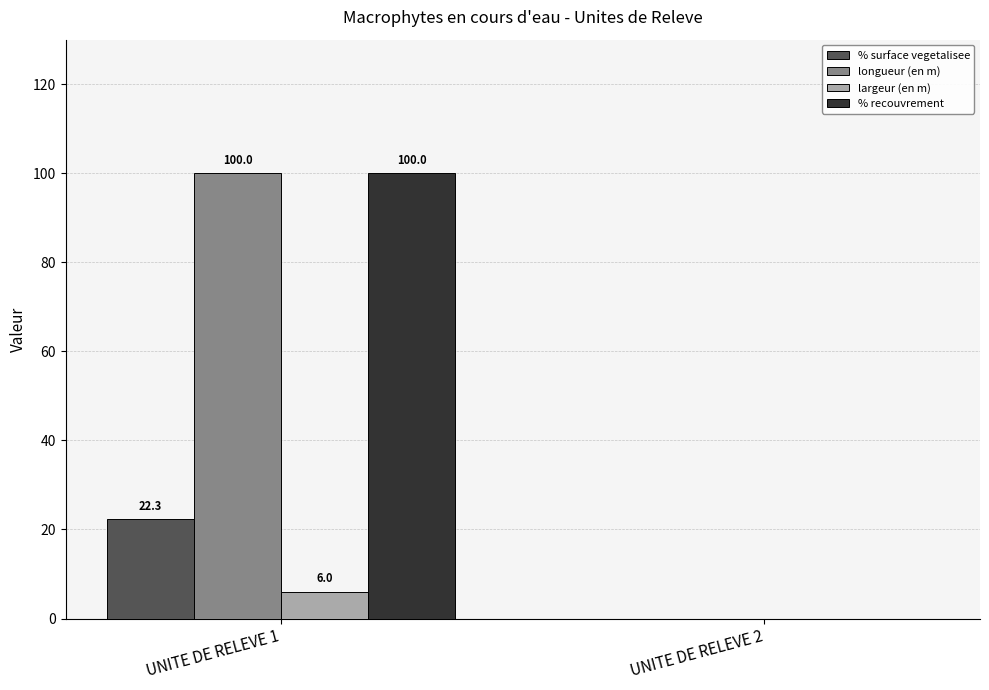

What is the sum of the % surface vegetalisee values at UNITE DE RELEVE 1 and UNITE DE RELEVE 2?

22.3